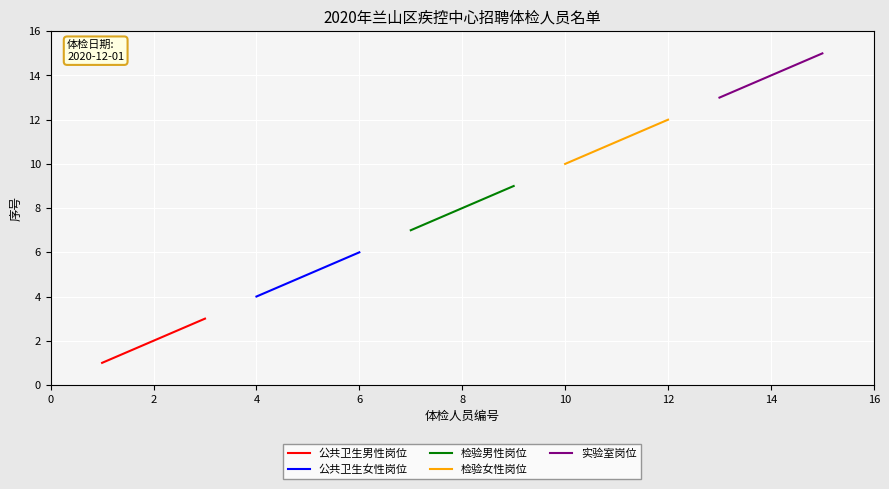

What are all the series names shown in the legend?

公共卫生男性岗位, 公共卫生女性岗位, 检验男性岗位, 检验女性岗位, 实验室岗位